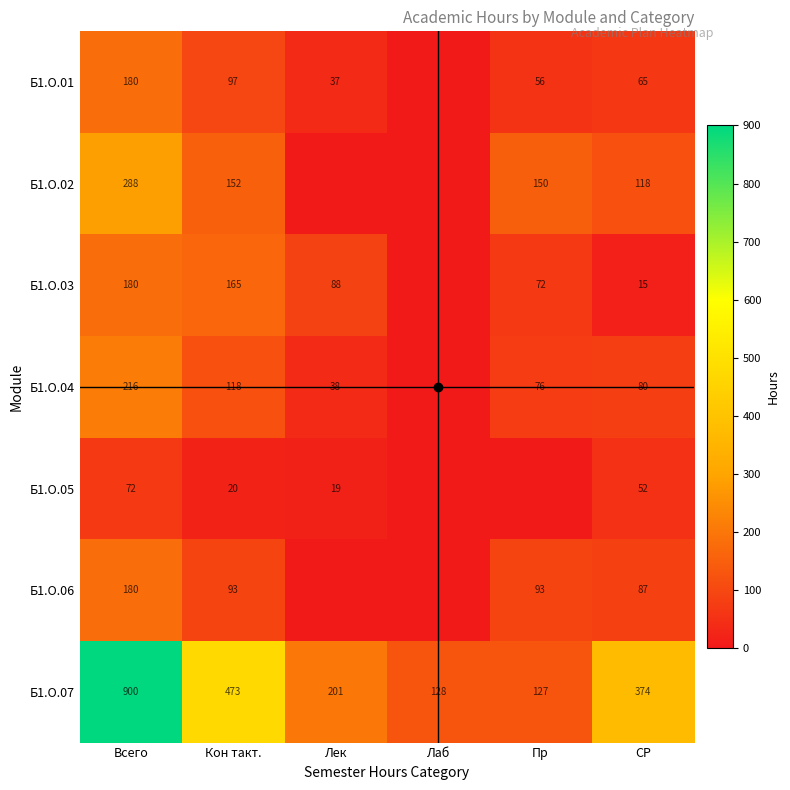

Is it true that Б1.О.07 equals 116 at Лек?

False